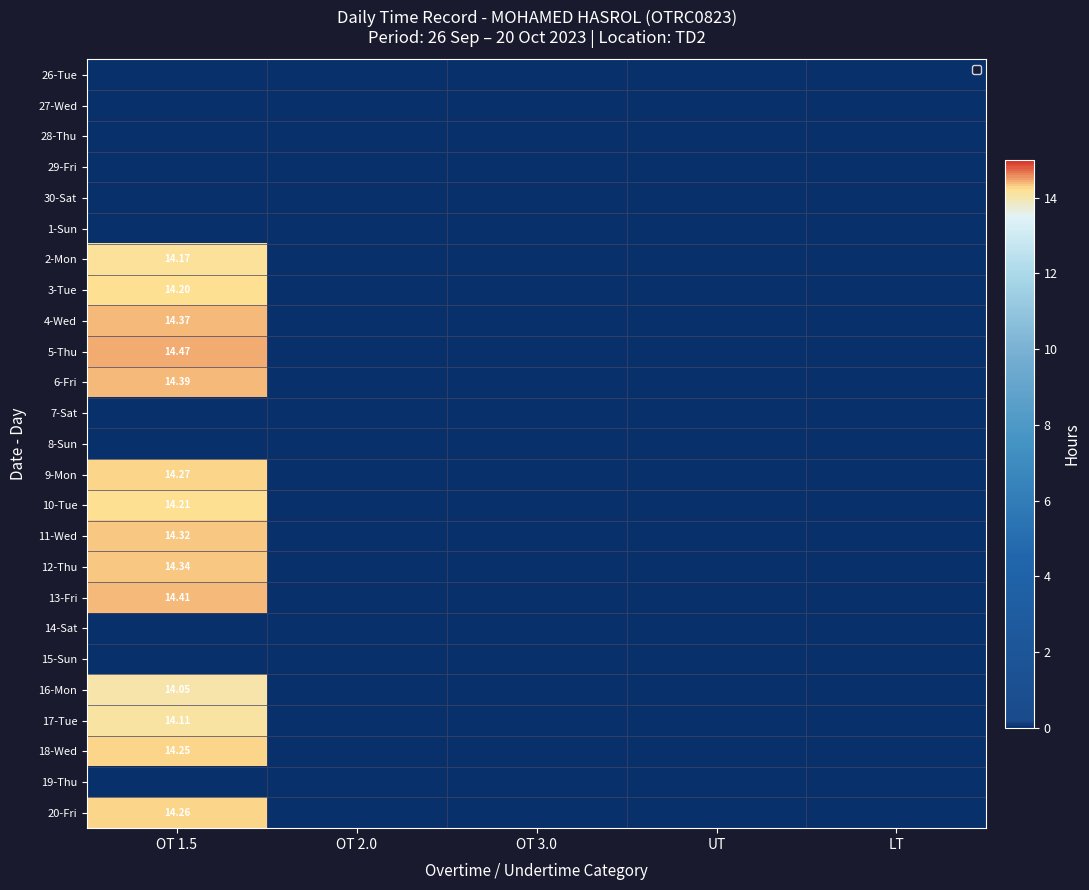

Between OT 2.0 and LT, which is larger?

OT 2.0